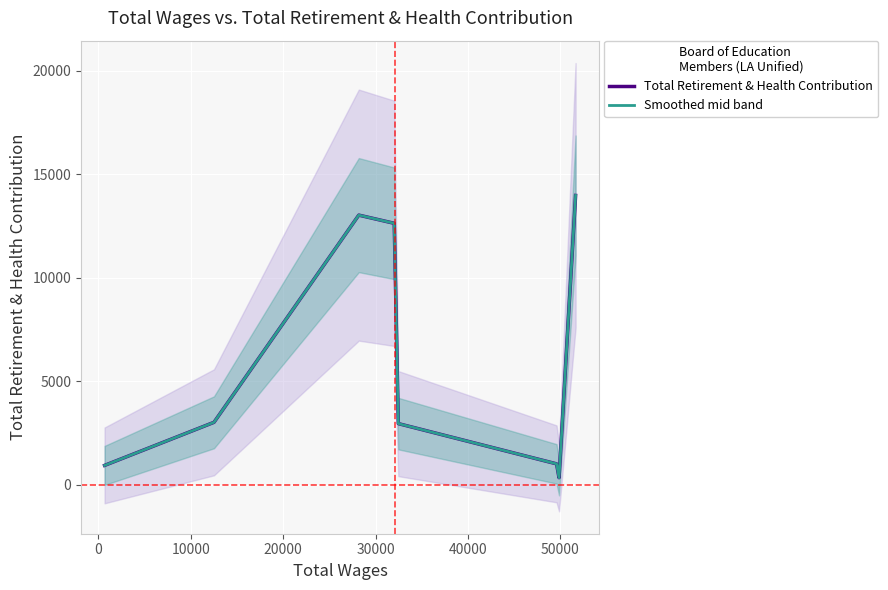

Which series has the largest total across all categories?

Total Retirement & Health Contribution